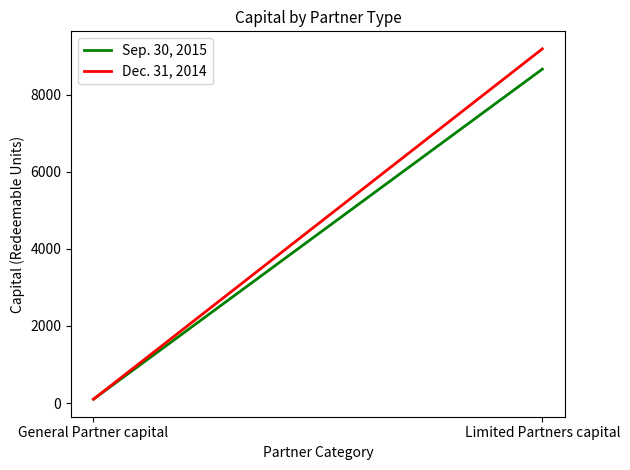

Where is Sep. 30, 2015 nearest to the value 4380?

General Partner capital